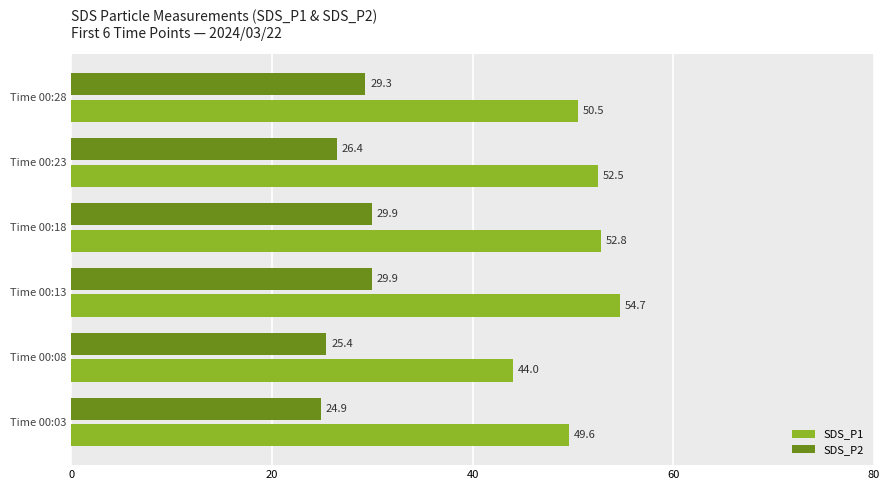

What are all the series names shown in the legend?

SDS_P1, SDS_P2